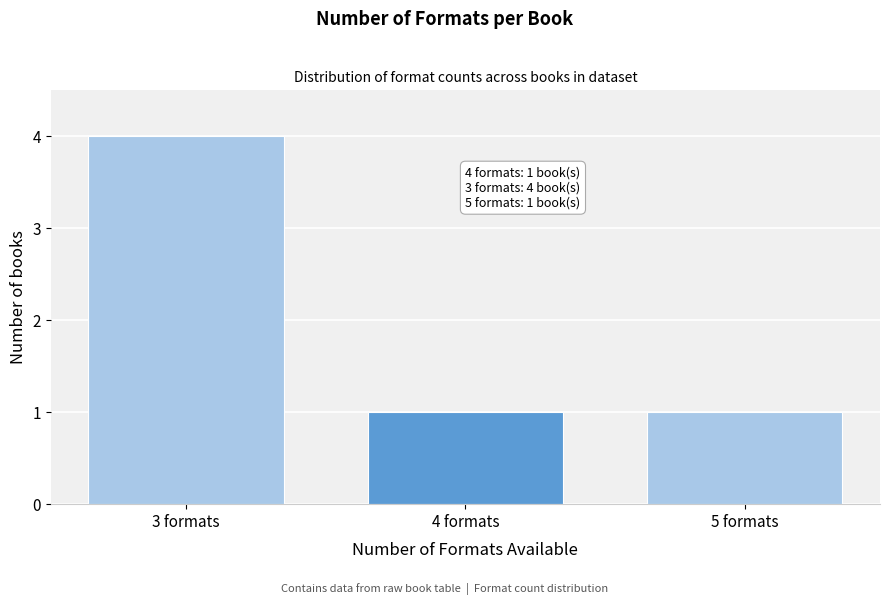

Reading left to right, list all the values displayed in this chart.

4	1	1